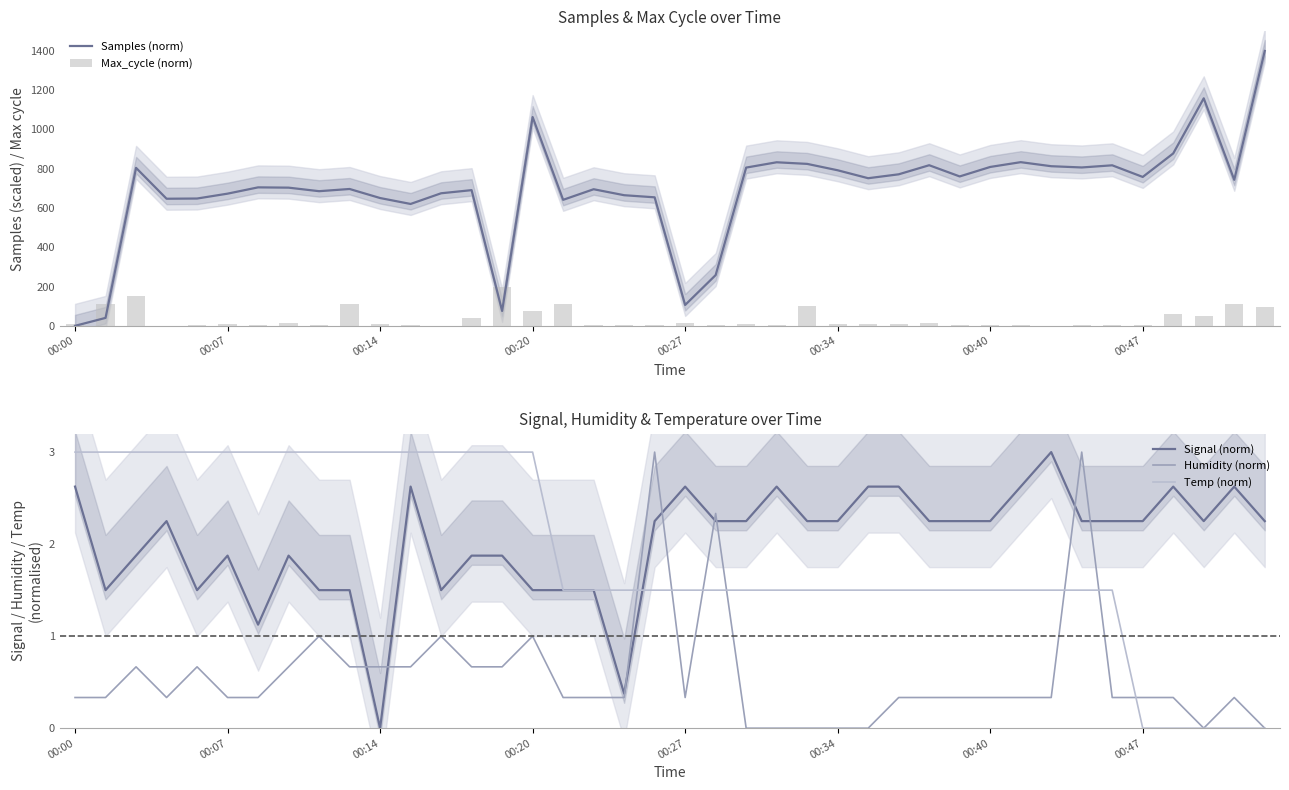

What is the sum of all Signal (norm) values?

81.0